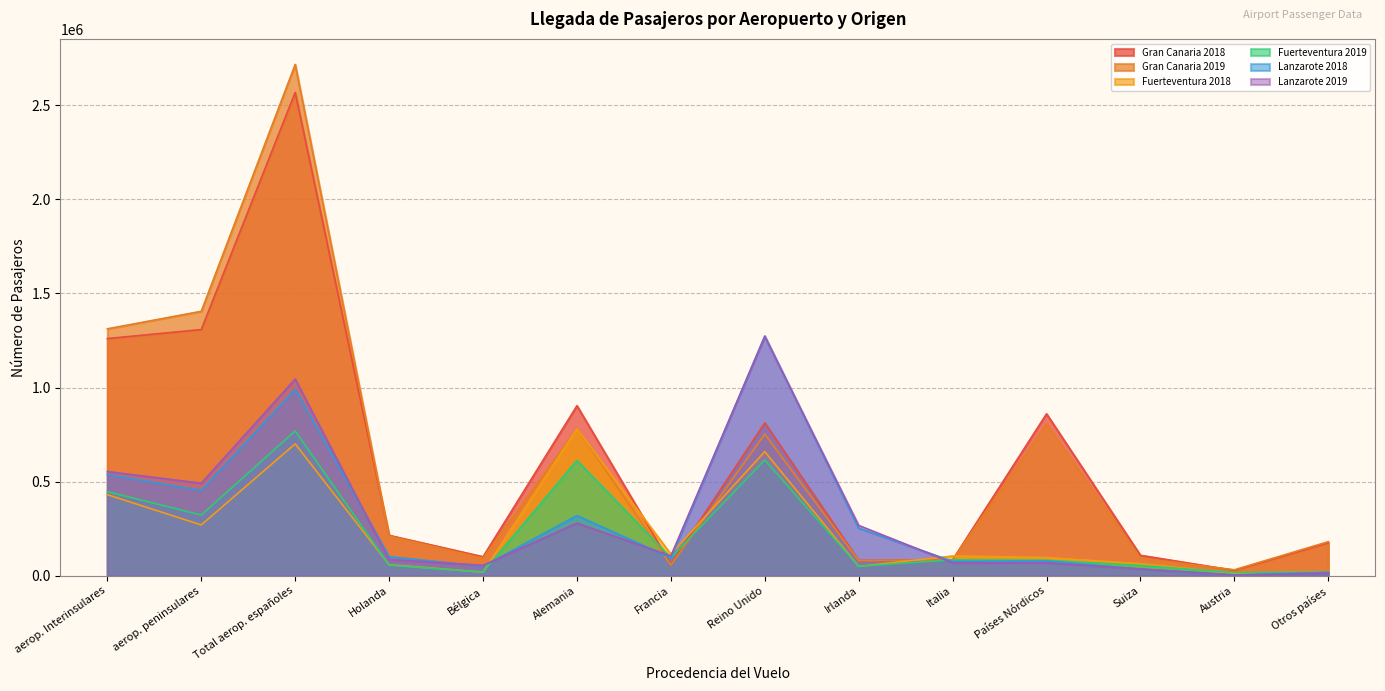

At which label does Fuerteventura 2018 first exceed 104585?

aerop. Interinsulares